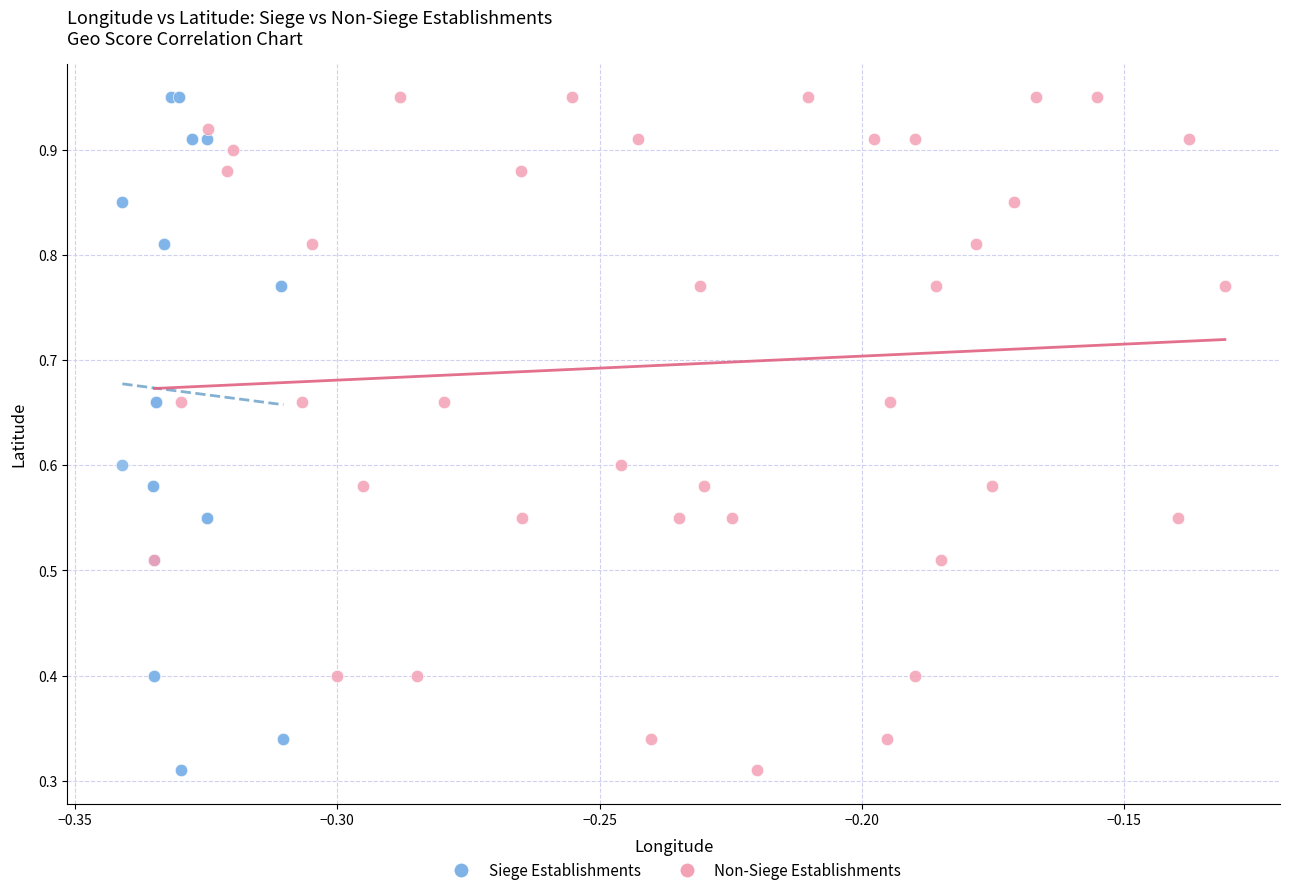

What are all the series names shown in the legend?

Siege Establishments, Non-Siege Establishments